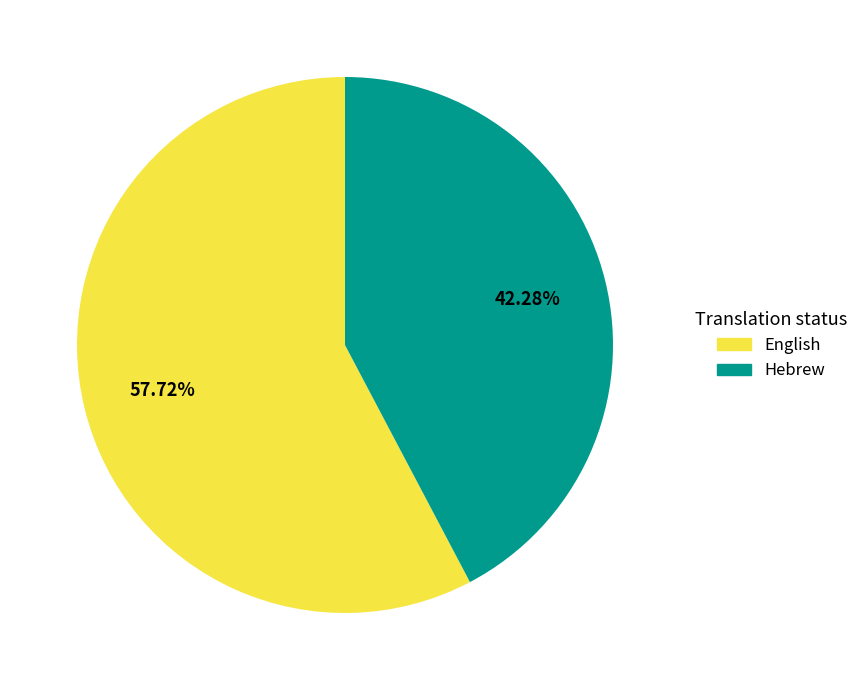

The English slice represents 65% of the pie. True or false?

False